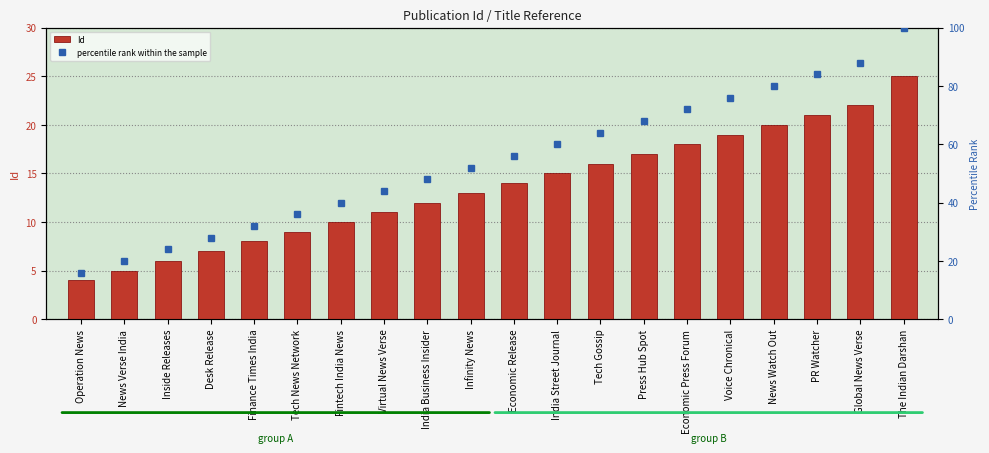

Rank the categories by Id value from lowest to highest.

Operation News, News Verse India, Inside Releases, Desk Release, Finance Times India, Tech News Network, Fintech India News, Virtual News Verse, India Business Insider, Infinity News, Economic Release, India Street Journal, Tech Gossip, Press Hub Spot, Economic Press Forum, Voice Chronical, News Watch Out, PR Watcher, Global News Verse, The Indian Darshan